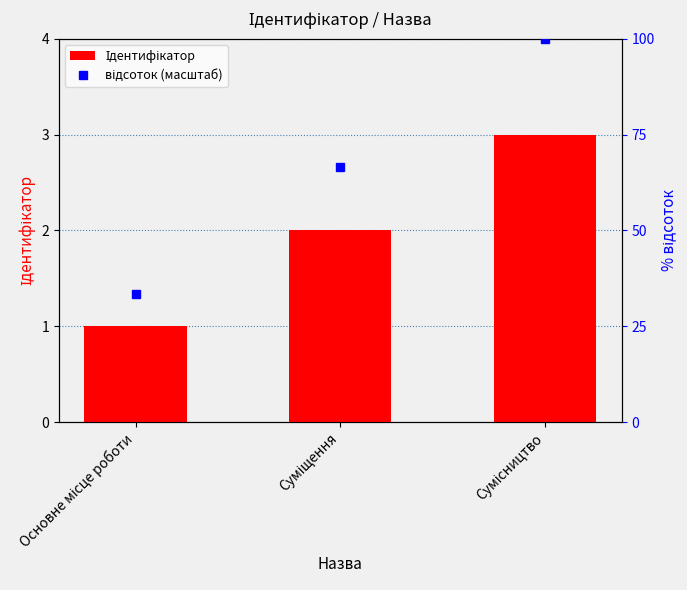

What position from the right is Сумісництво?

1